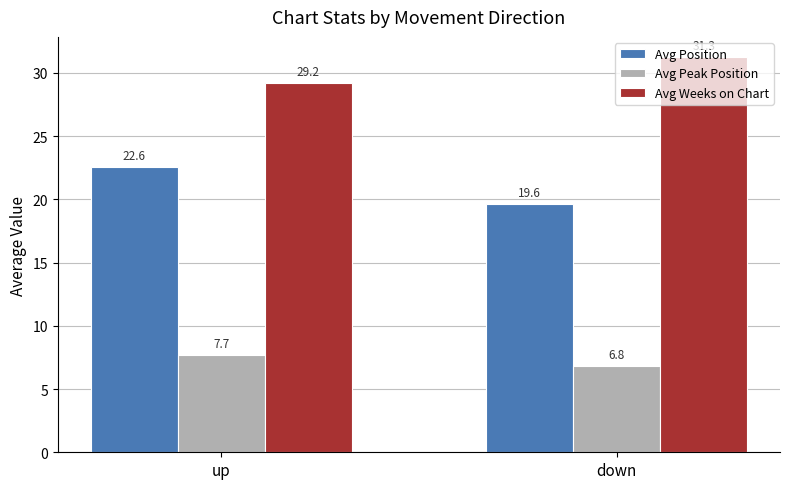

Reading right to left, transcribe all the data shown in this chart.

Avg Position: 19.6	22.6
Avg Peak Position: 6.8	7.7
Avg Weeks on Chart: 31.3	29.2